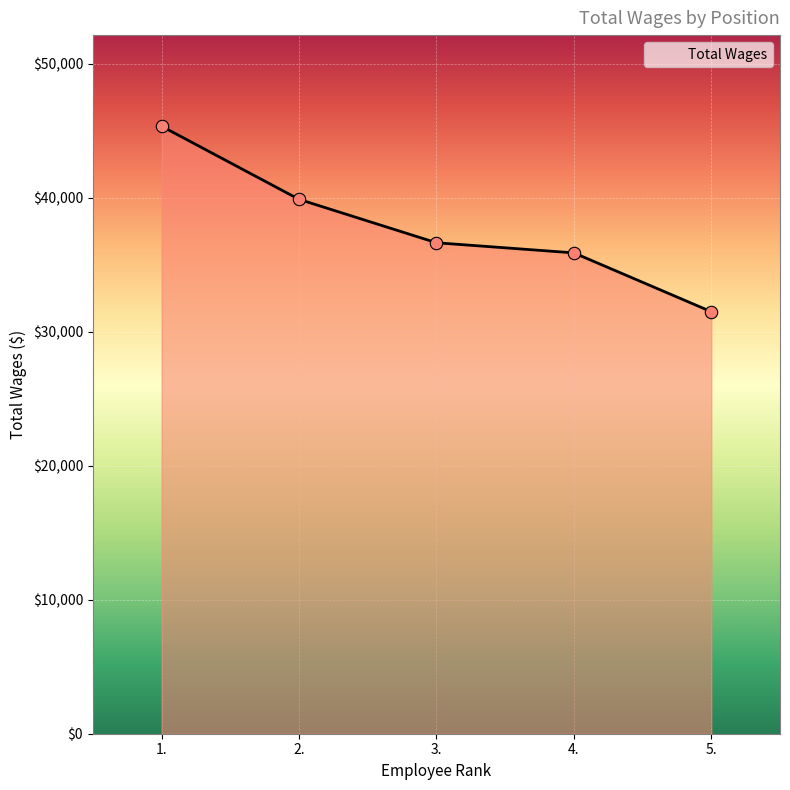

What is the ratio of the value at 1. to the value at 2.?

1.1